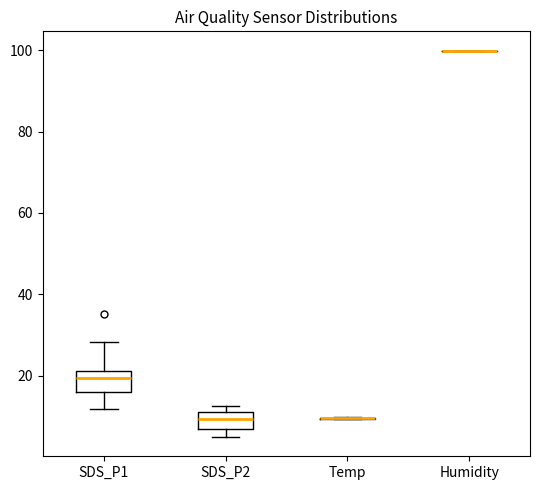

Reading left to right, read every box against the y-axis: the position of its median line, the range the box covers, and the ends of its whiskers. The values are not printed on the chart, so give them approximately, as read against the axis.

SDS_P1: median 20, box 16 to 22, whiskers 12 to 28
SDS_P2: median 10, box 6 to 12, whiskers 4 to 12 (just above the box's upper edge)
Temp: box collapsed to a line at 10, whiskers 10 to 10
Humidity: box collapsed to a line at 100, whiskers 100 to 100